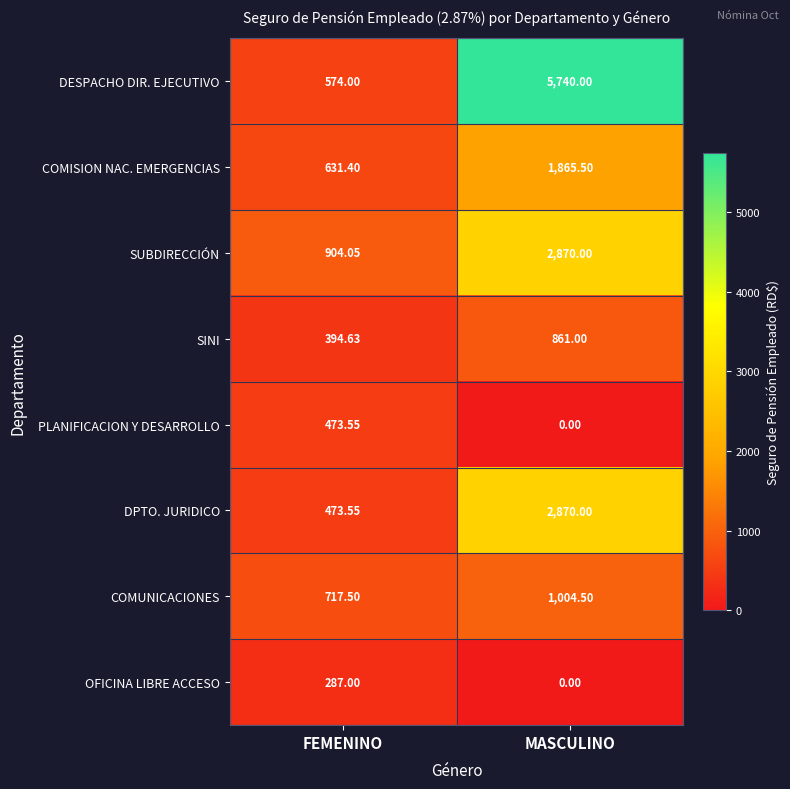

What is the total value across all series at MASCULINO?

15211.0